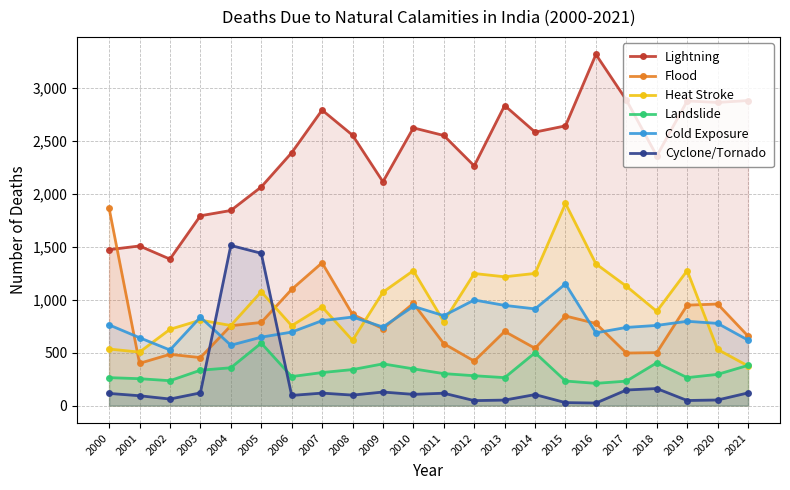

What is the value of the Flood point at the 17th from the left?

775